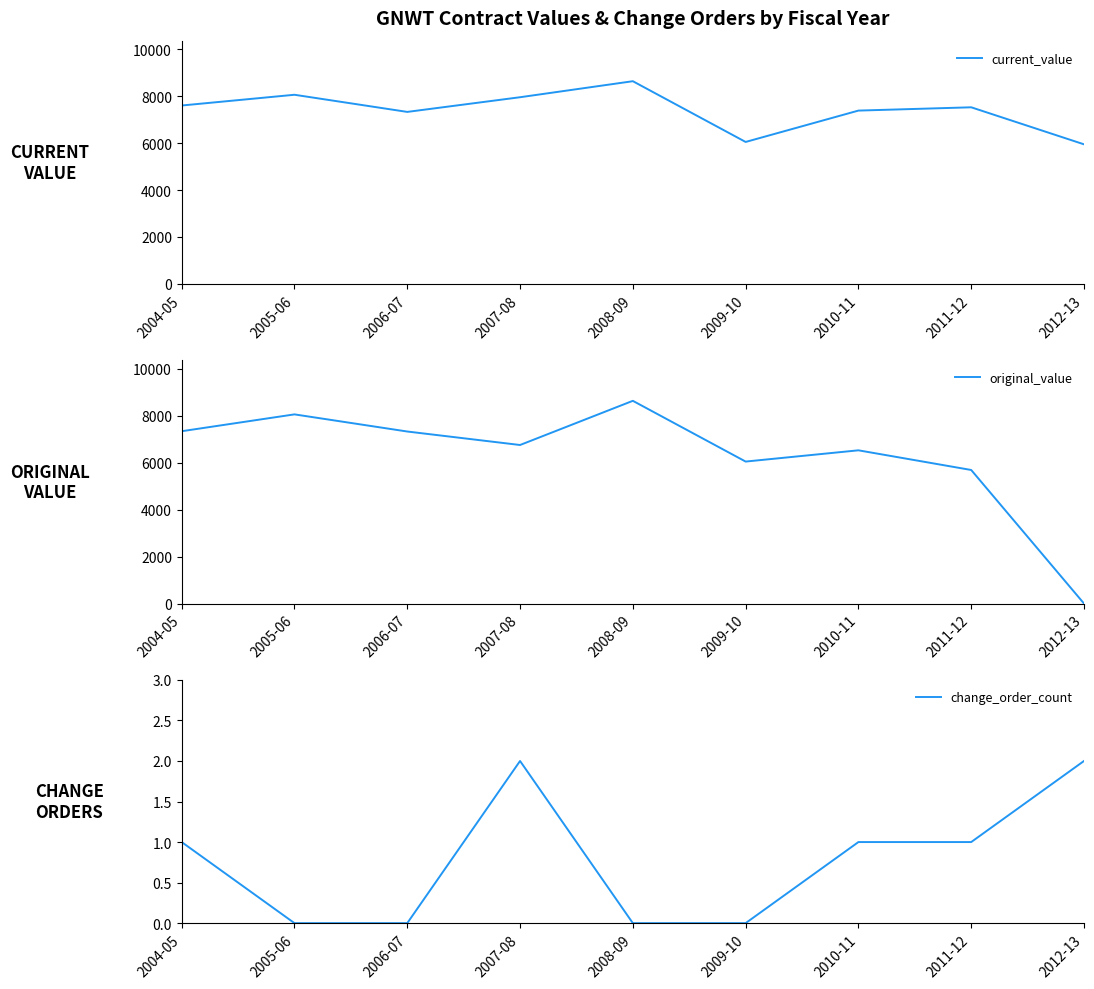

What is the label of the 6th point from the right?

2007-08